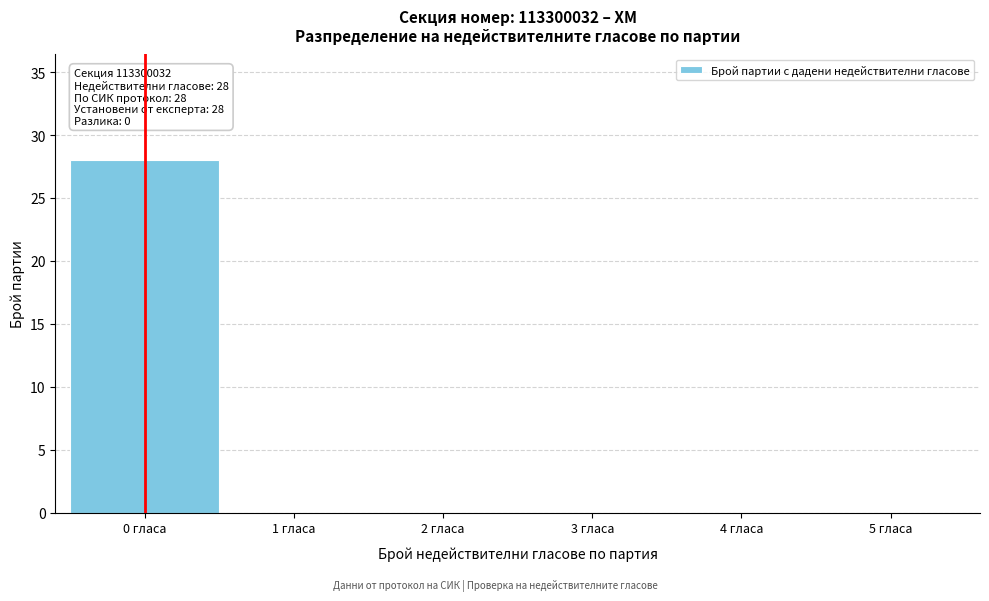

Over which range of the x-axis is the bar tallest?

-0.5 to 0.5